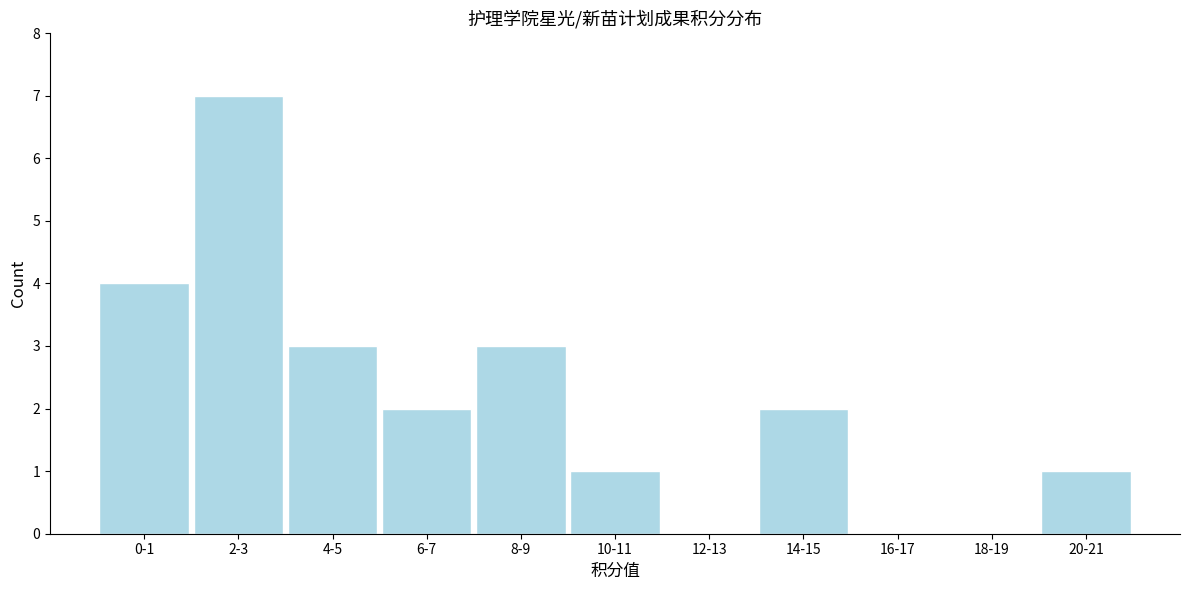

Reading right to left, what are all the values shown in this chart?

20-21=1	18-19=0	16-17=0	14-15=2	12-13=0	10-11=1	8-9=3	6-7=2	4-5=3	2-3=7	0-1=4